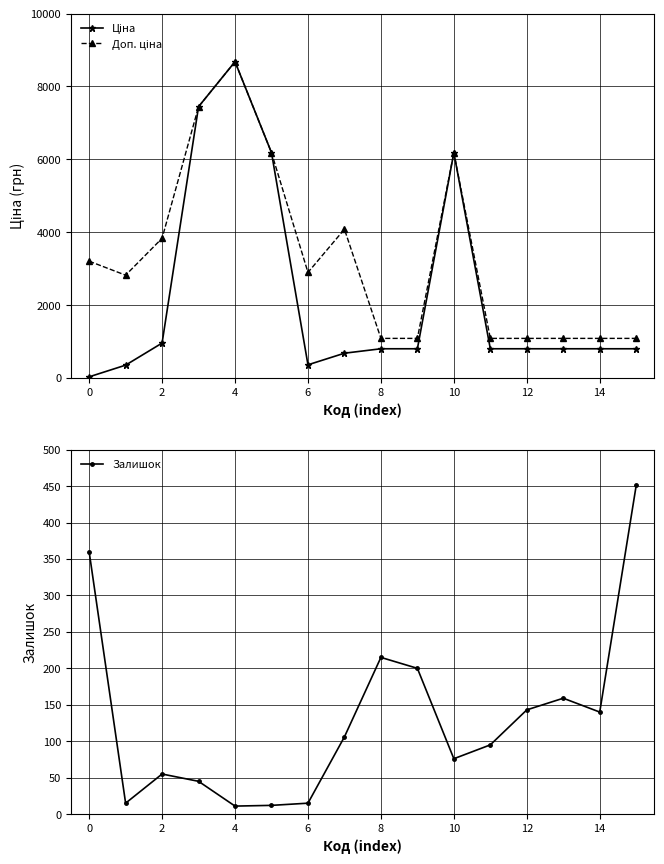

Is it true that Залишок equals 143 at 12?

True